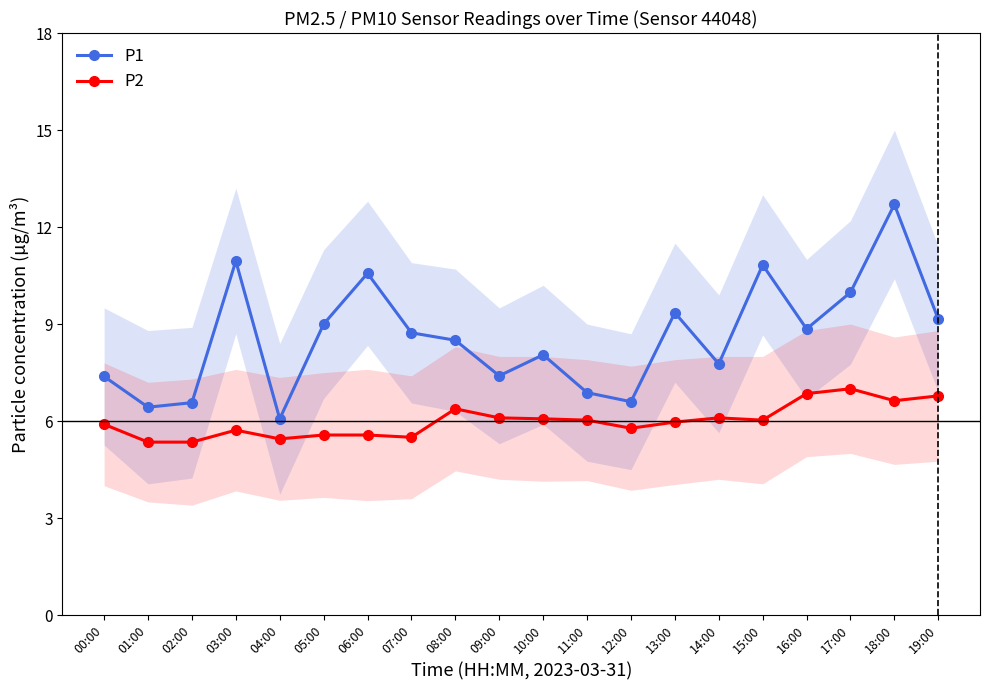

True or false: P2 has more than 0 interior local peaks.

True